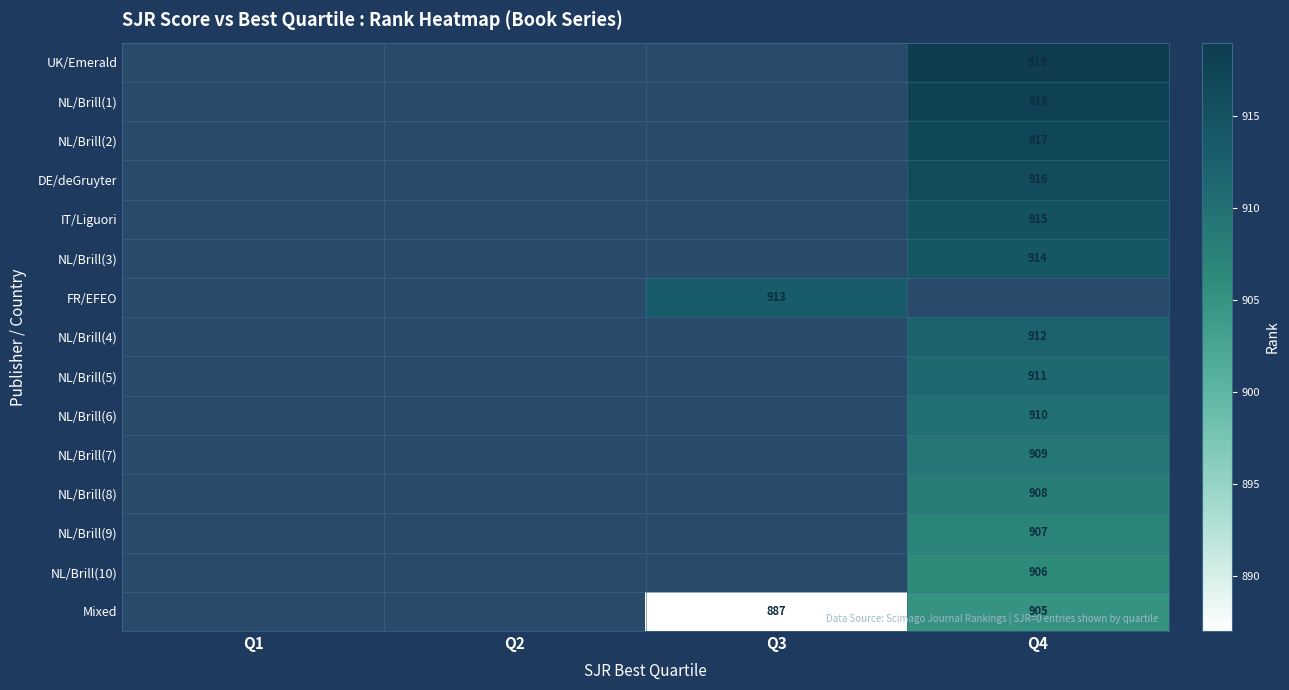

True or false: NL/Brill(5) has a value of 1499 at Q4.

False